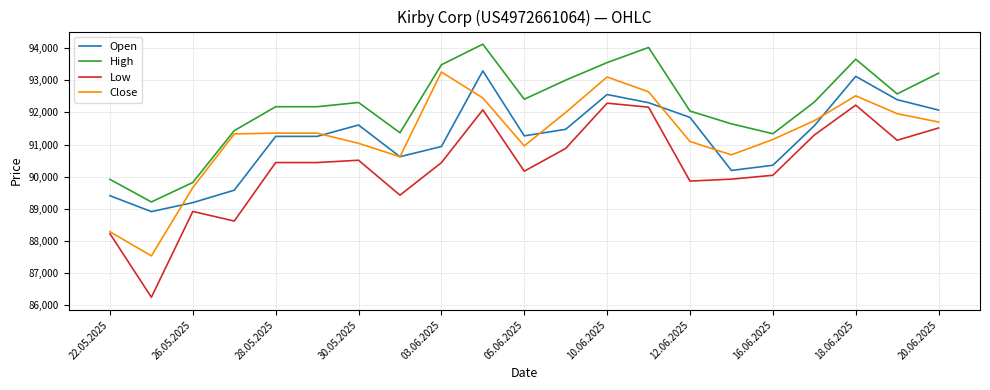

Does the chart have visible grid lines?

Yes